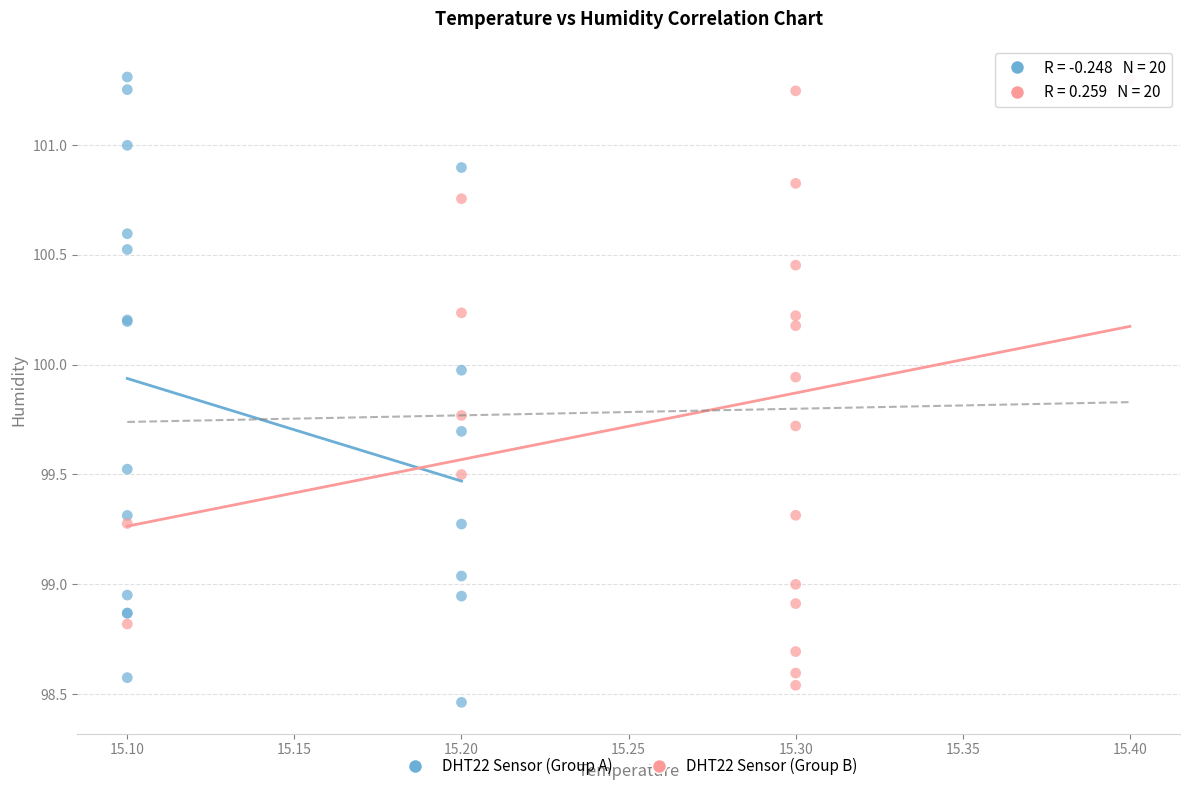

What are all the series names shown in the legend?

DHT22 Sensor (Group A), DHT22 Sensor (Group B)